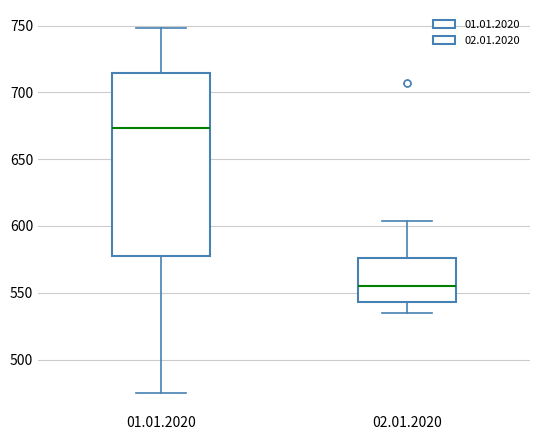

Reading left to right, transcribe this box plot: for each box, give where its median line is, the range the box spans, and where its two whiskers end, as read against the y-axis. The values are not printed on the chart, so give them approximately, as read against the axis.

01.01.2020: median 675, box 580 to 715, whiskers 475 to 750
02.01.2020: median 555, box 545 to 575, whiskers 535 to 605